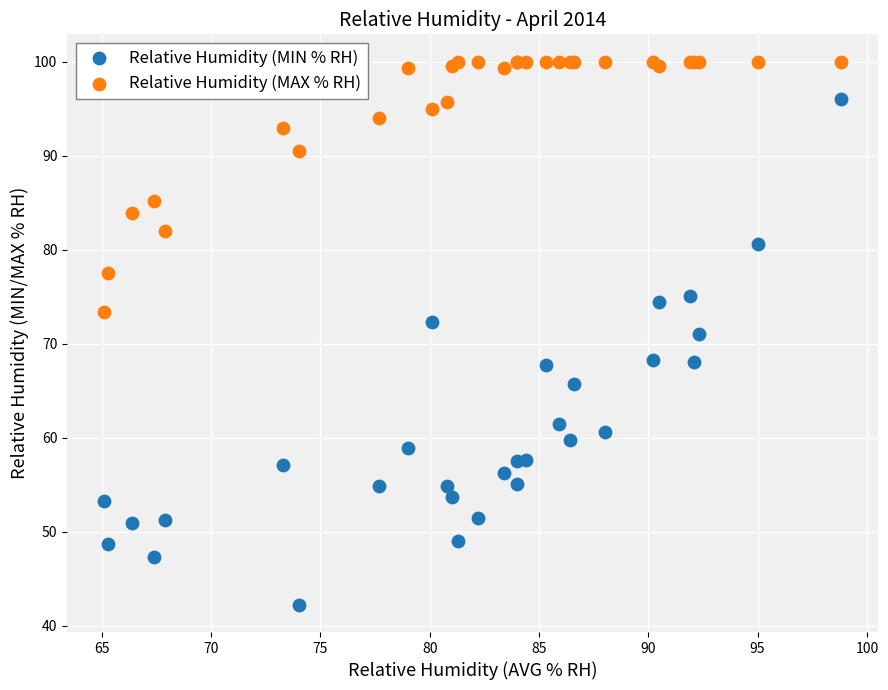

What is the X range (max minus min) for the scatter plot?

33.7